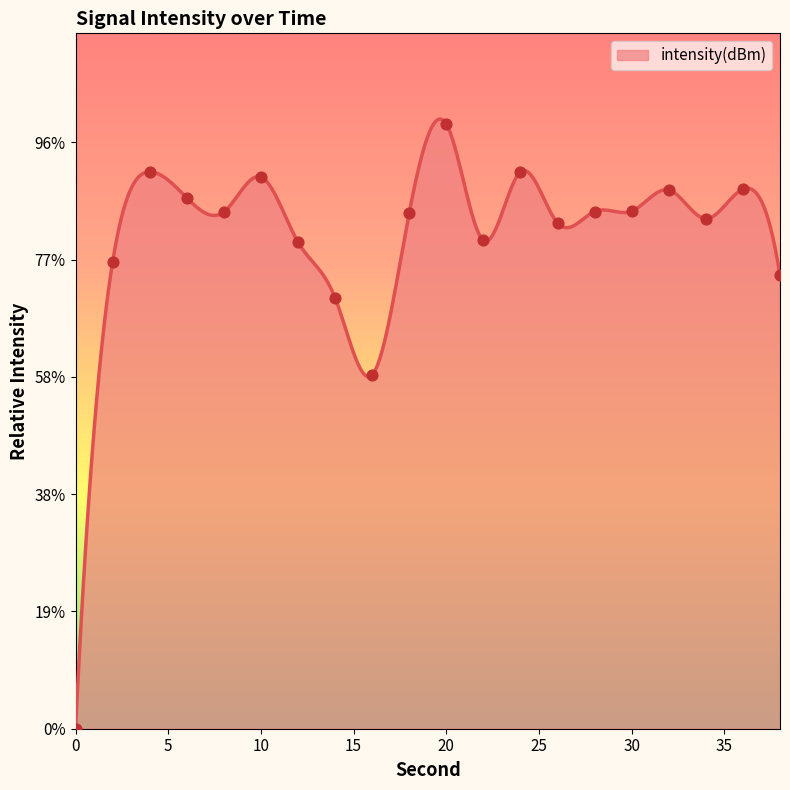

What is the change in value from 2 to 4?

+15.4